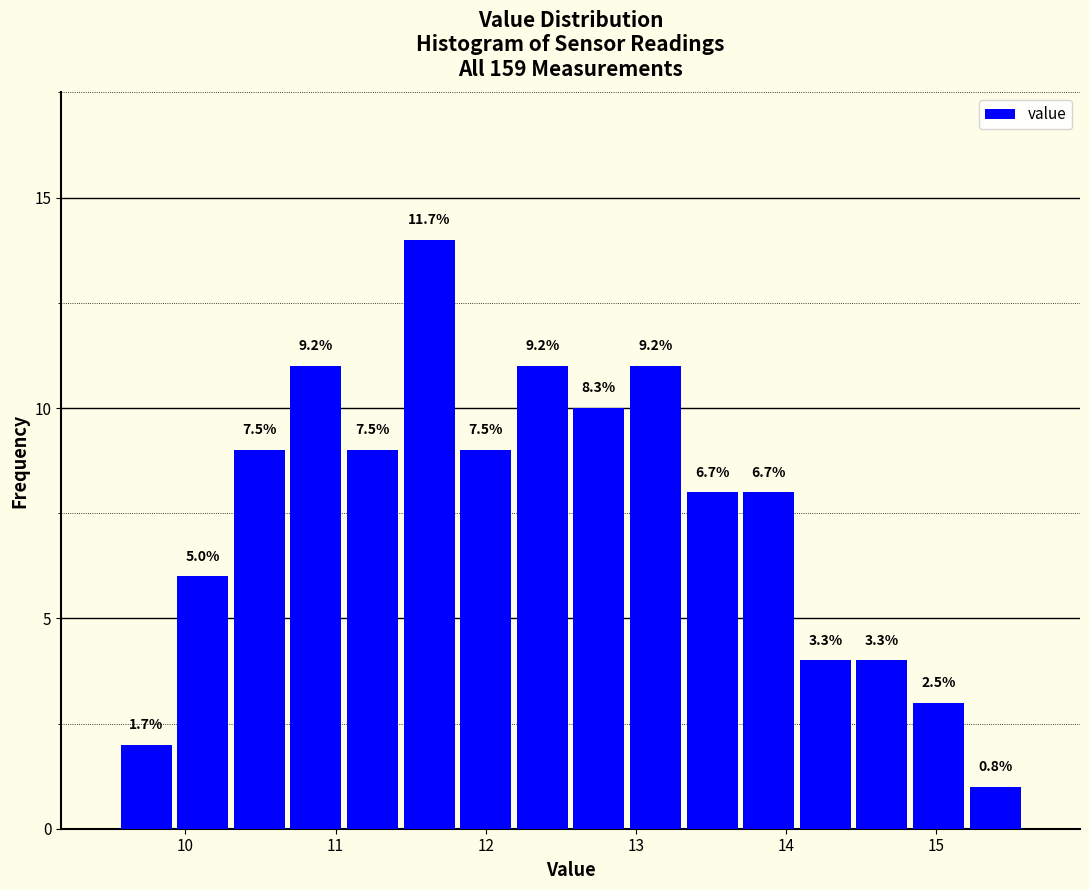

Read against the x-axis, roughly where is the centre of the tallest bar?

11.6